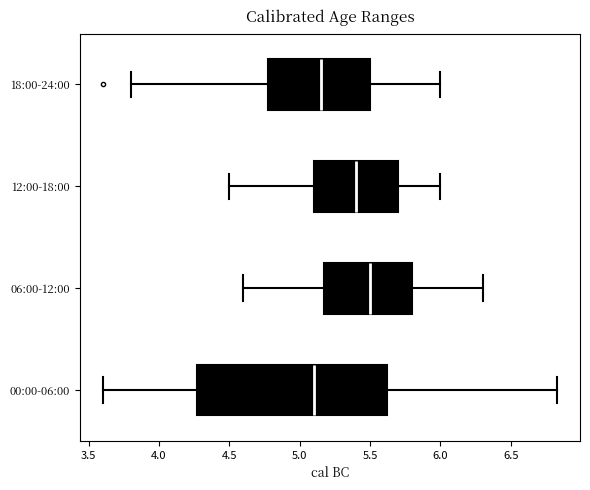

Which box is the widest, from its left edge to its right edge?

00:00-06:00